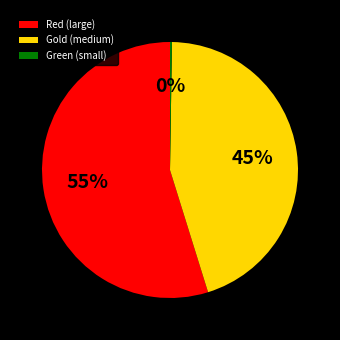

What is the largest slice in the pie chart?

Red (large)